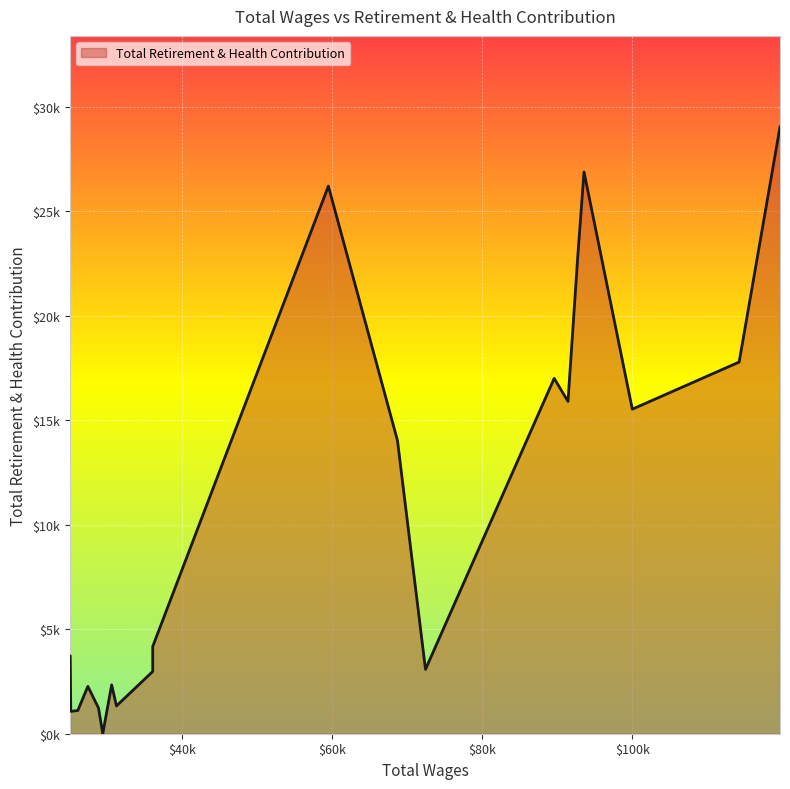

What is the average value?

10424